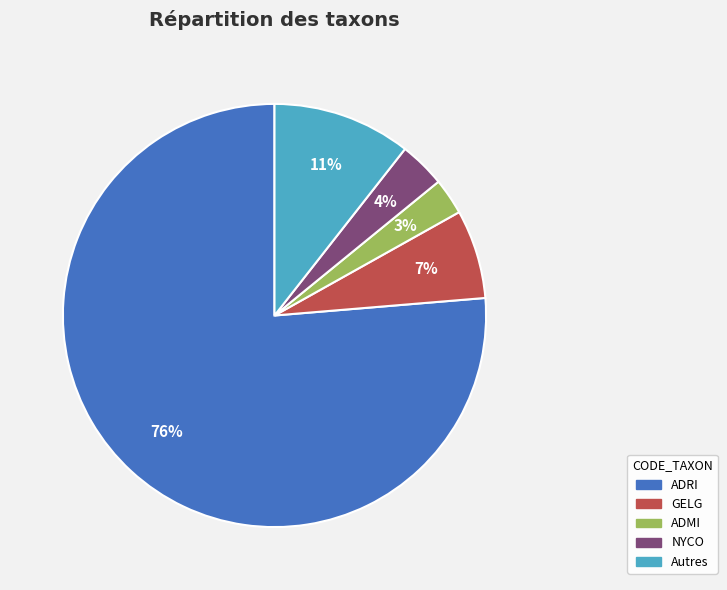

Is there any slice that represents more than half of the pie?

Yes